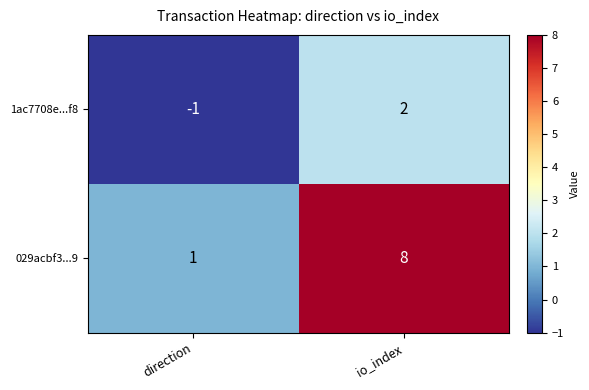

What is the difference between the 029acbf3...9 values at direction and io_index?

7